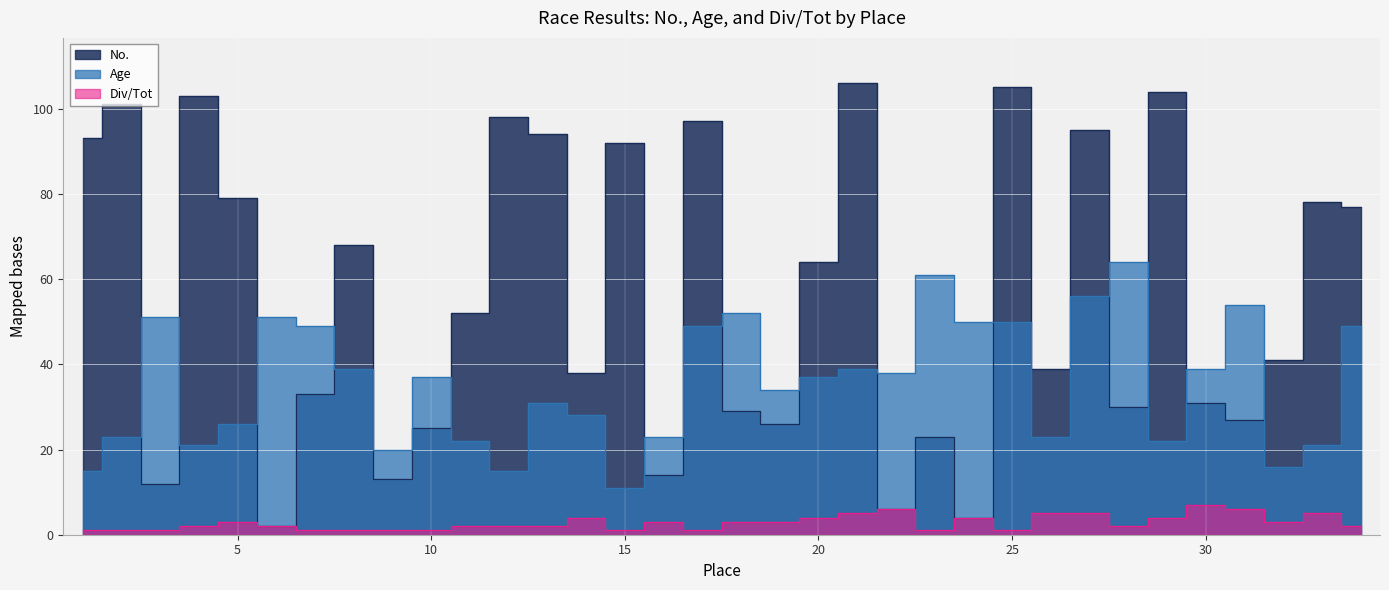

Which category has the highest value in the Age series?

28